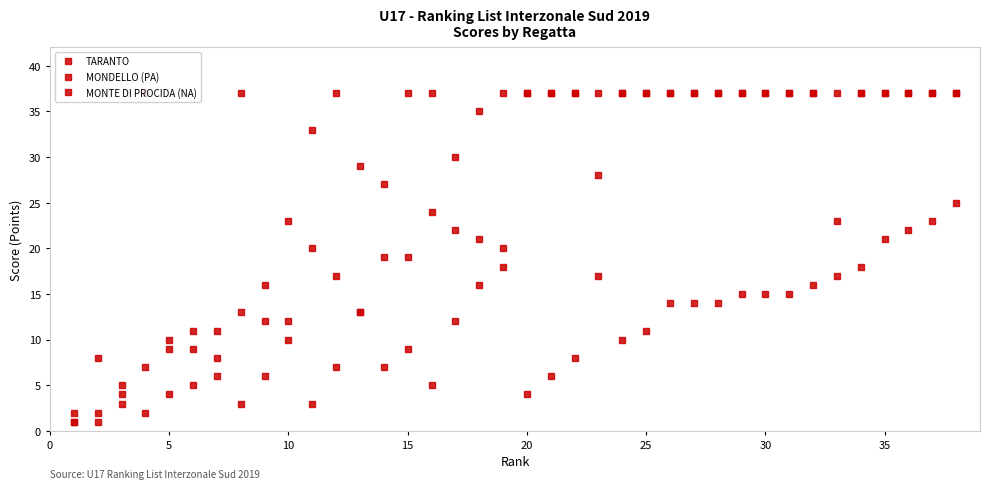

Reading right to left, what are all the values shown in this chart?

TARANTO: 37	23	37	37	37	23	37	37	15	37	37	14	37	11	37	17	37	37	37	18	21	22	5	37	19	13	7	20	12	16	3	6	9	10	2	4	8	1
MONDELLO (PA): 25	37	22	21	18	37	16	37	37	15	37	37	14	37	10	28	8	6	4	20	35	30	24	19	27	29	17	33	23	12	13	11	5	9	7	3	2	1
MONTE DI PROCIDA (NA): 37	37	37	37	37	17	37	15	37	37	14	37	37	37	37	37	37	37	37	37	16	12	37	9	7	13	37	3	10	6	37	8	11	4	37	5	1	2